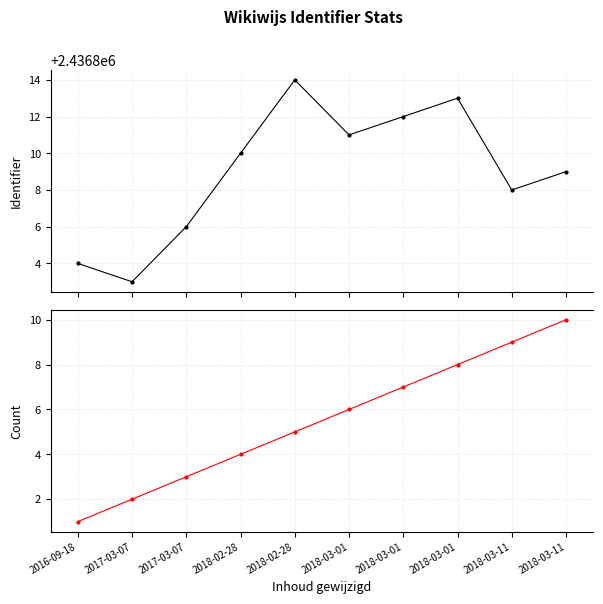

Which has a higher value, 2018-03-01 or 2018-03-01?

2018-03-01